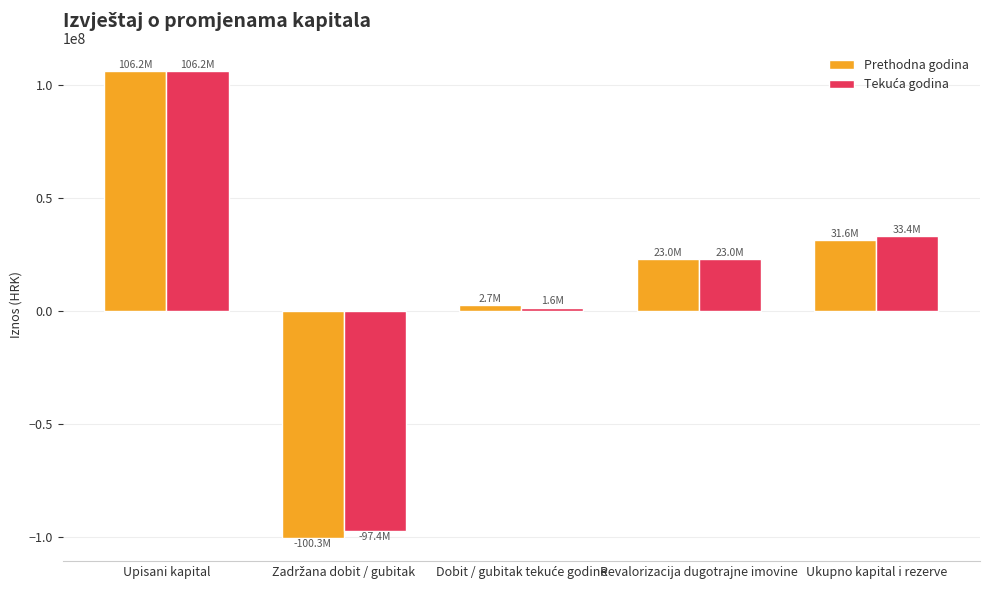

What is the label of the 1st bar from the right?

Ukupno kapital i rezerve